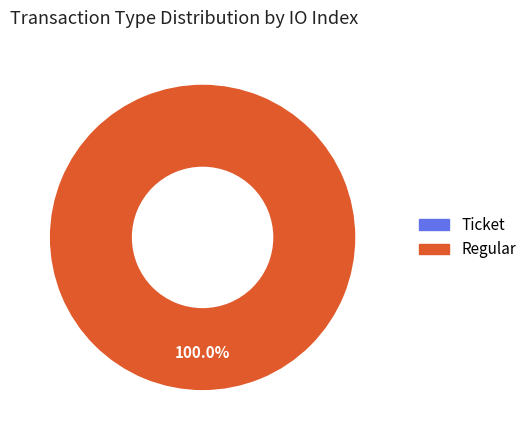

Is the sum of Ticket and Regular greater than half?

Yes